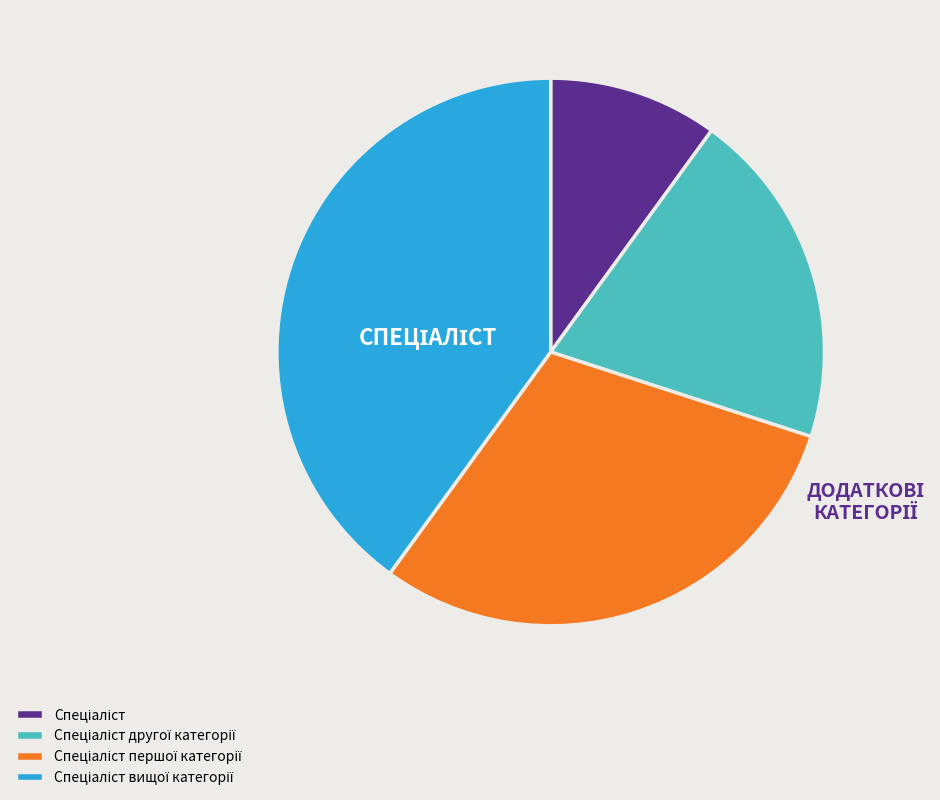

Is there a majority slice in this chart?

No